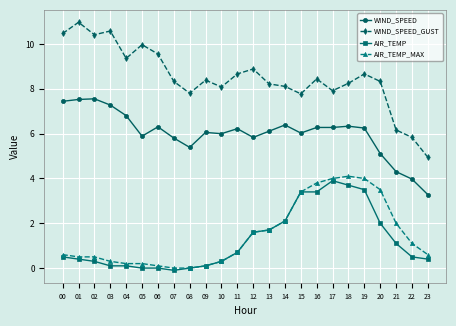

True or false: WIND_SPEED and AIR_TEMP intersect in this chart.

False